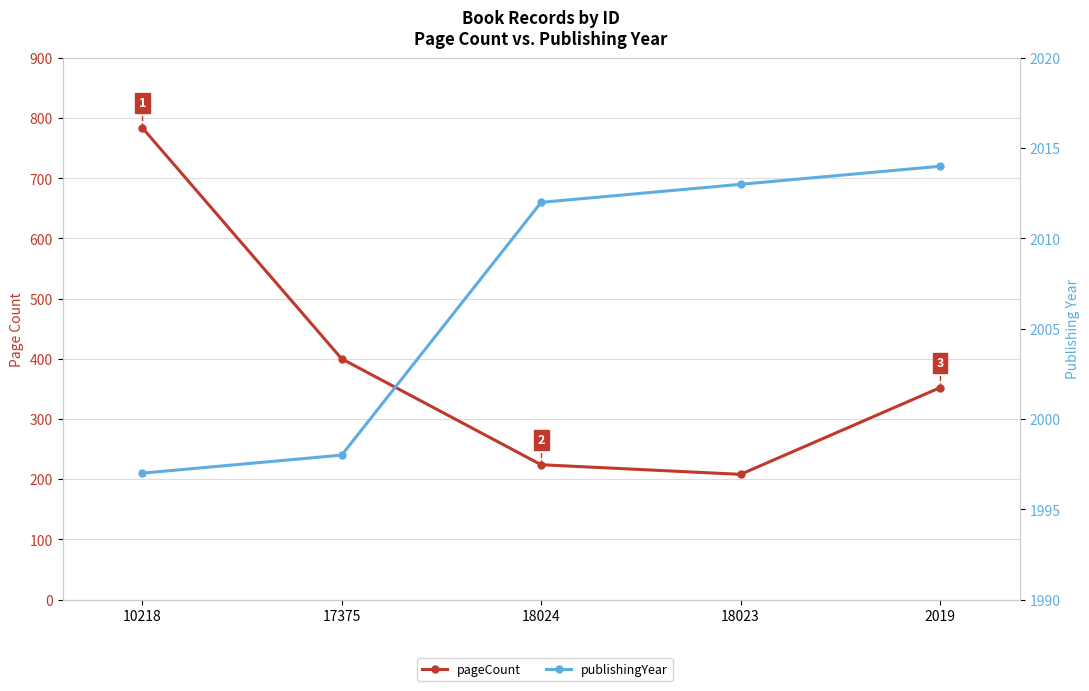

What is the label of the 4th point from the right?

17375